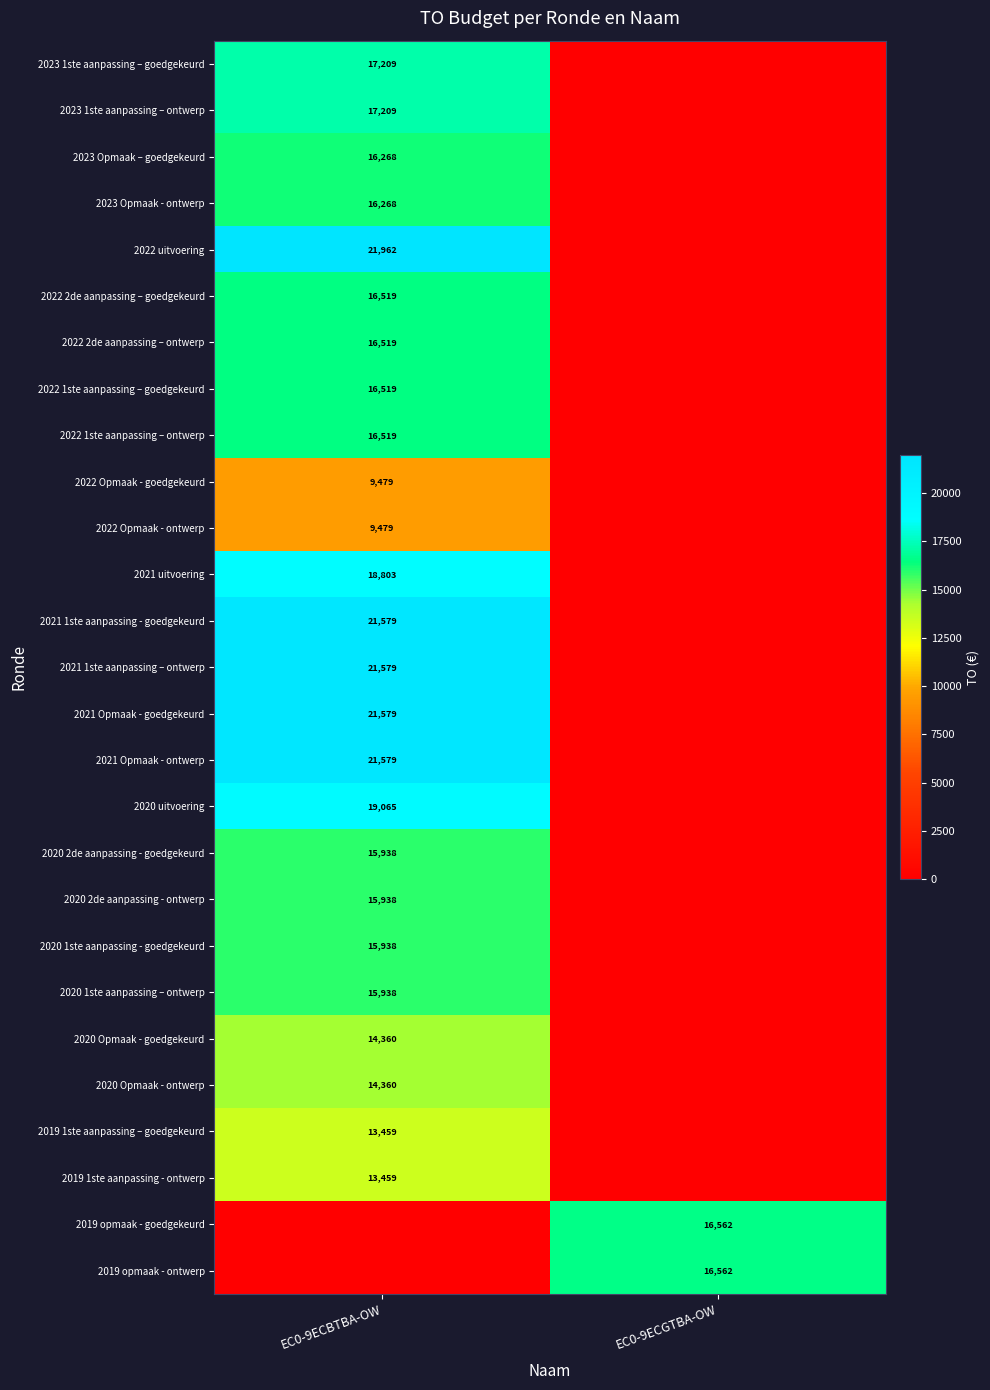

True or false: 2021 Opmaak - ontwerp has a value of 29141 at EC0-9ECBTBA-OW.

False